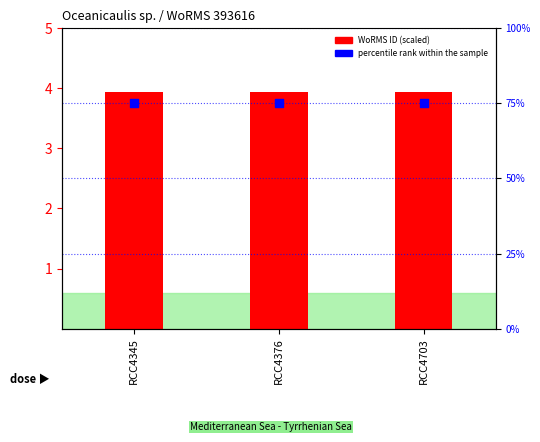

Is the value of percentile rank within the sample at RCC4345 greater than the value of WoRMS ID (scaled) at RCC4703?

Yes